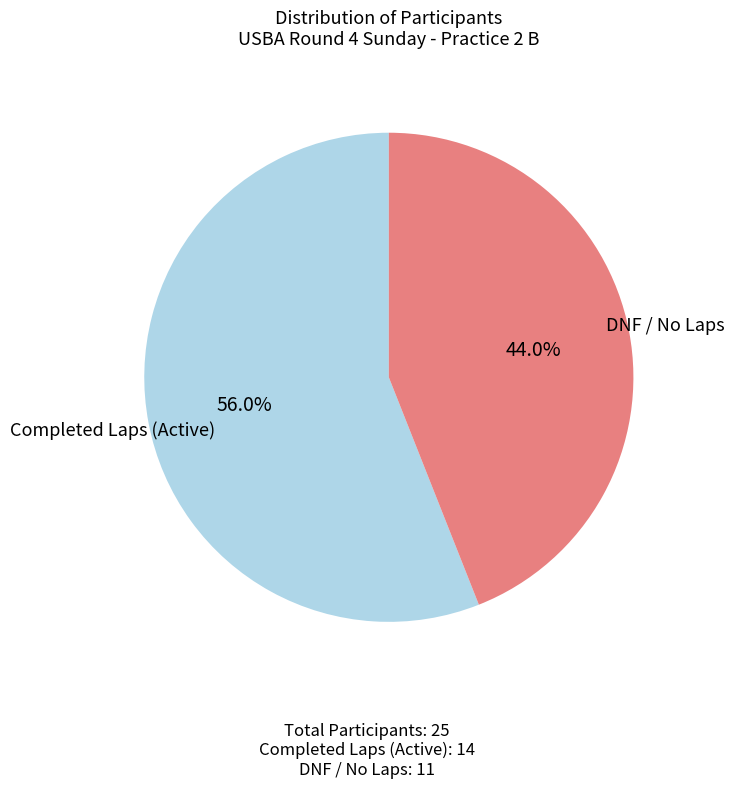

Is there any slice that represents more than half of the pie?

Yes